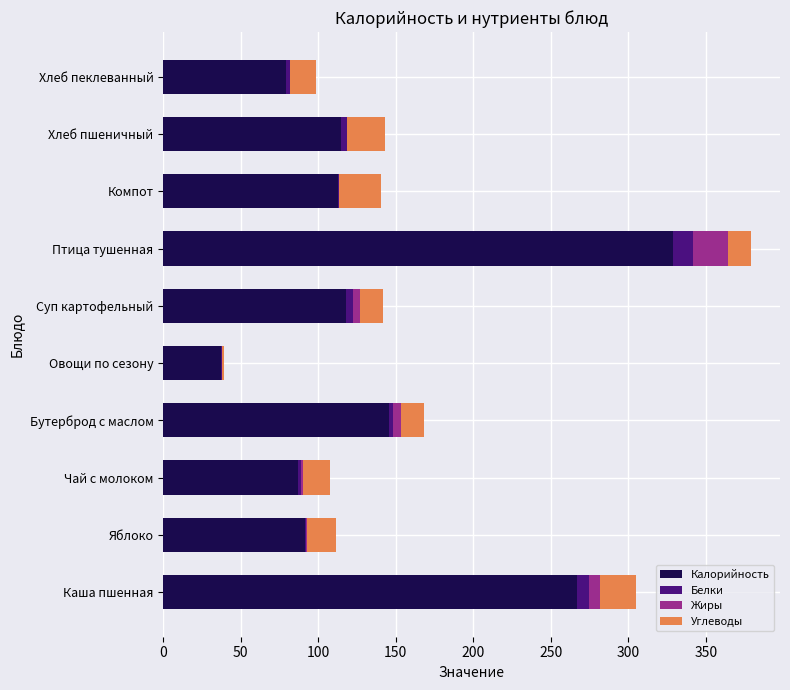

At which category is the sum across all series the highest?

Птица тушенная